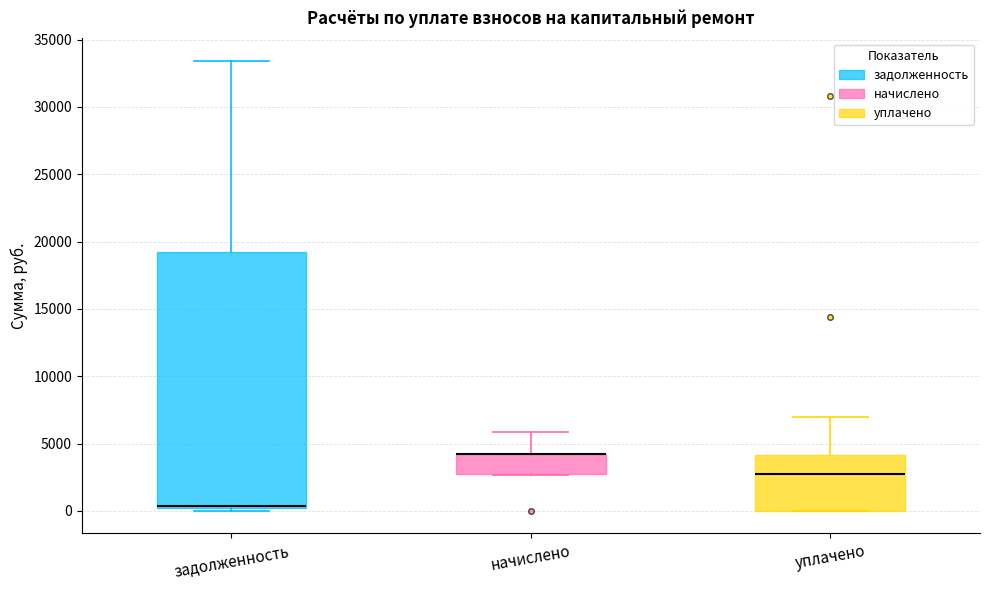

Which box is the tallest, from its lower edge to its upper edge?

задолженность